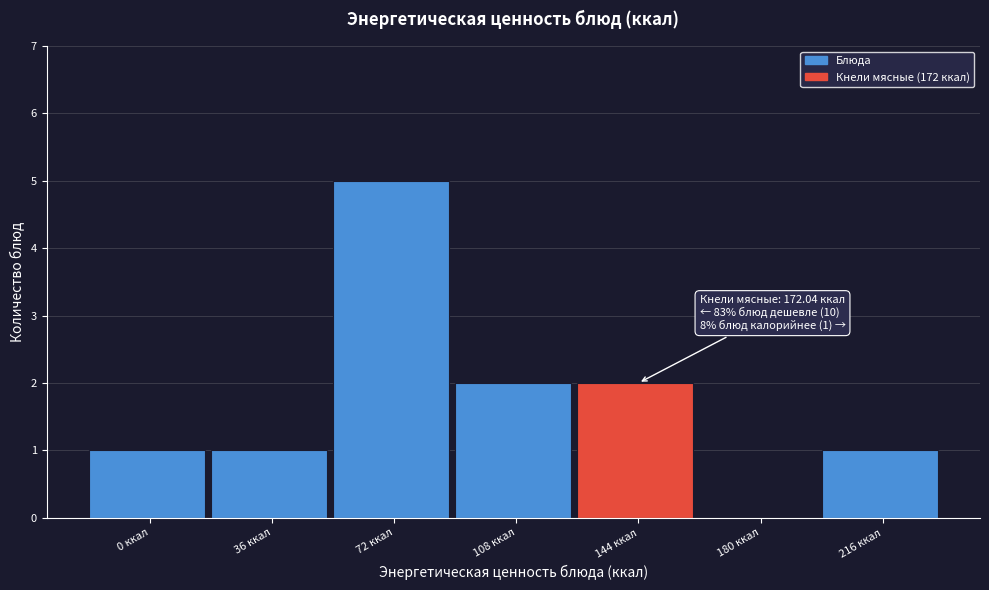

Reading left to right, list all the values displayed in this chart.

0 ккал=1	36 ккал=1	72 ккал=5	108 ккал=2	144 ккал=2	180 ккал=0	216 ккал=1